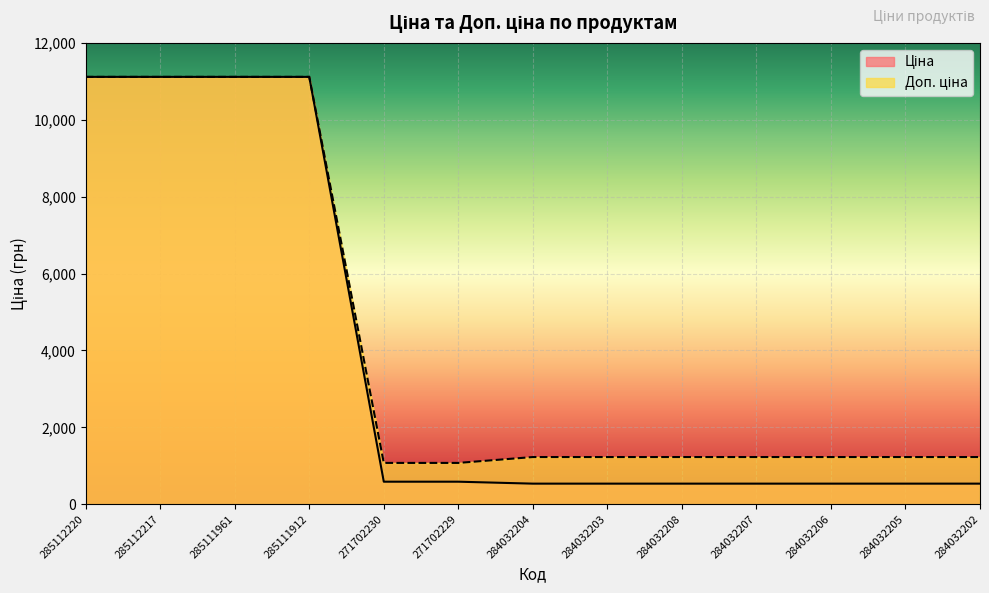

True or false: Доп. ціна has a value of 541.1 at 271702230.

False